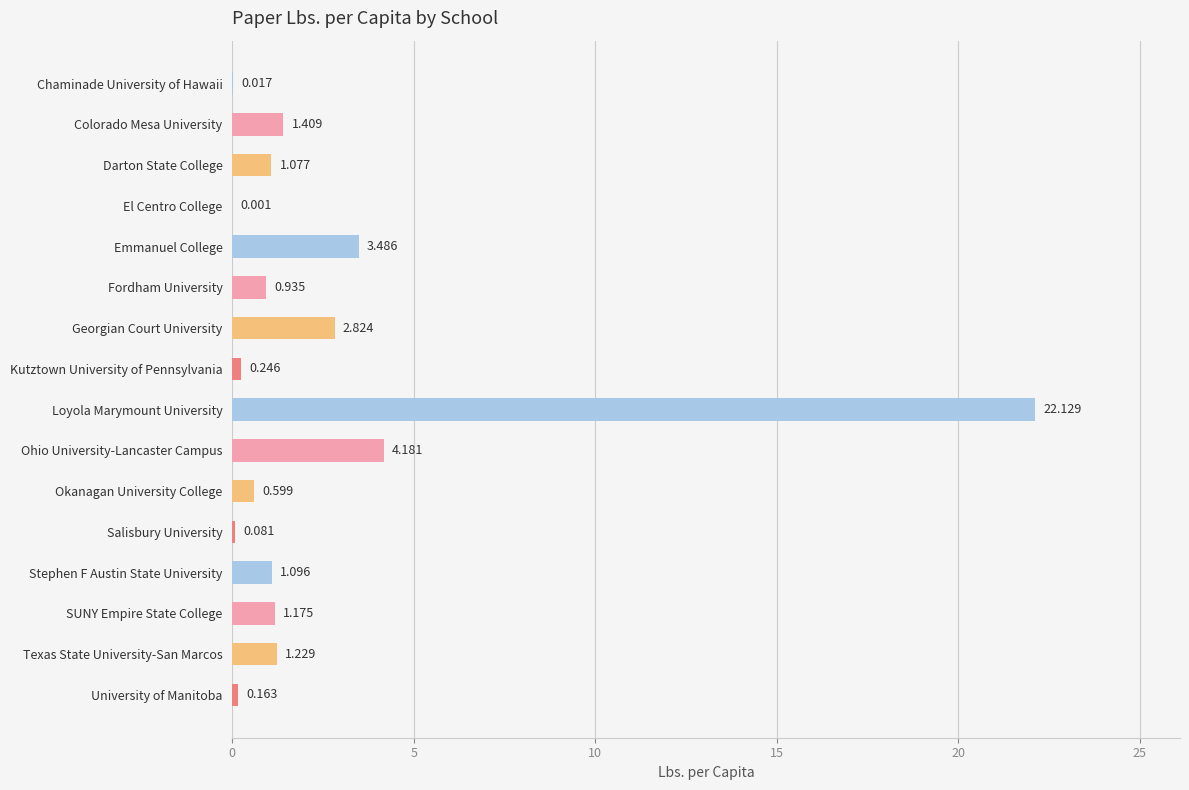

How many data points are above 1?

9